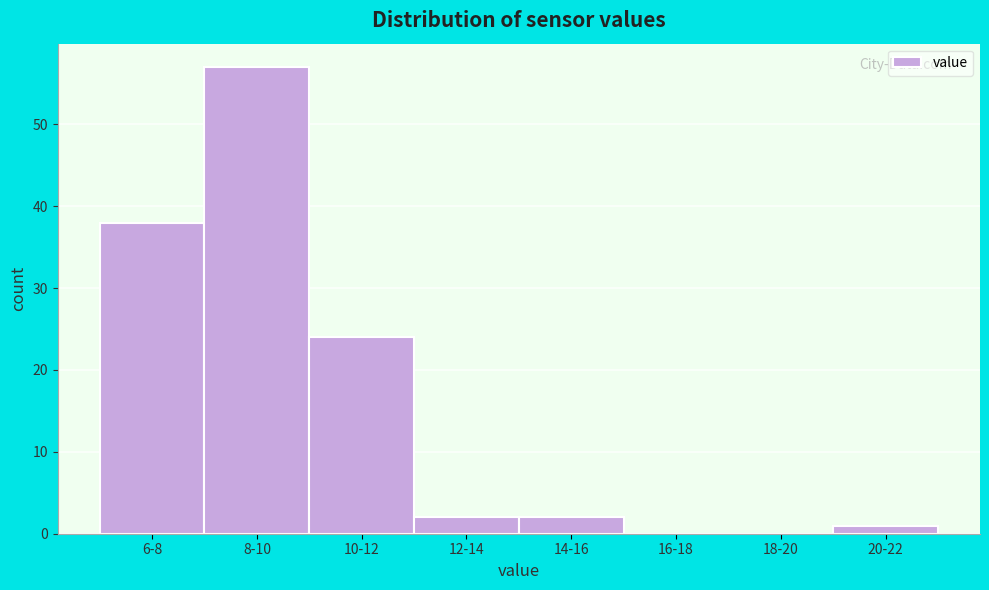

Reading left to right, transcribe all the data shown in this chart.

6-8=38	8-10=57	10-12=24	12-14=2	14-16=2	16-18=0	18-20=0	20-22=1